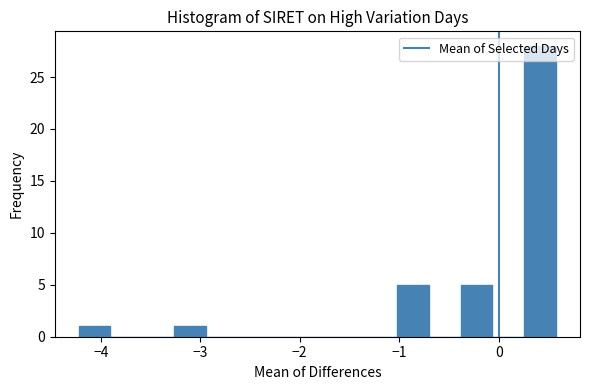

Around what value on the x-axis is the tallest bar? Give the approximate position of its centre, as read against the axis.

0.4